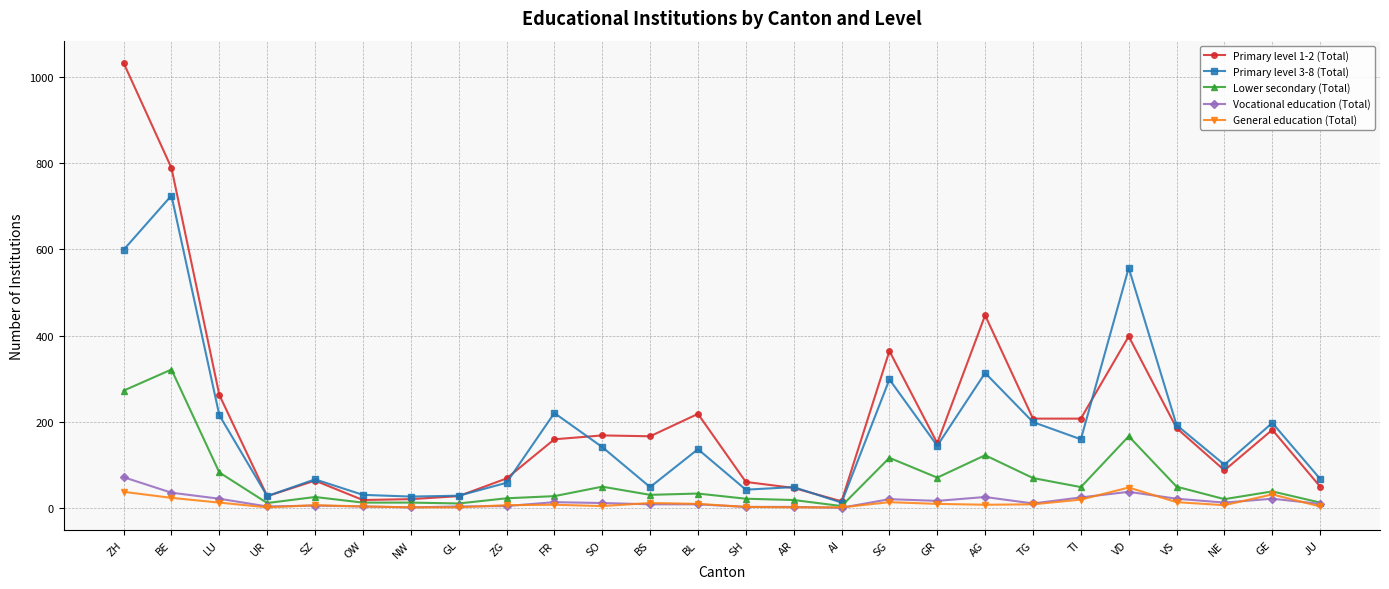

True or false: Lower secondary (Total) has more than 1 points higher than both neighbors.

True